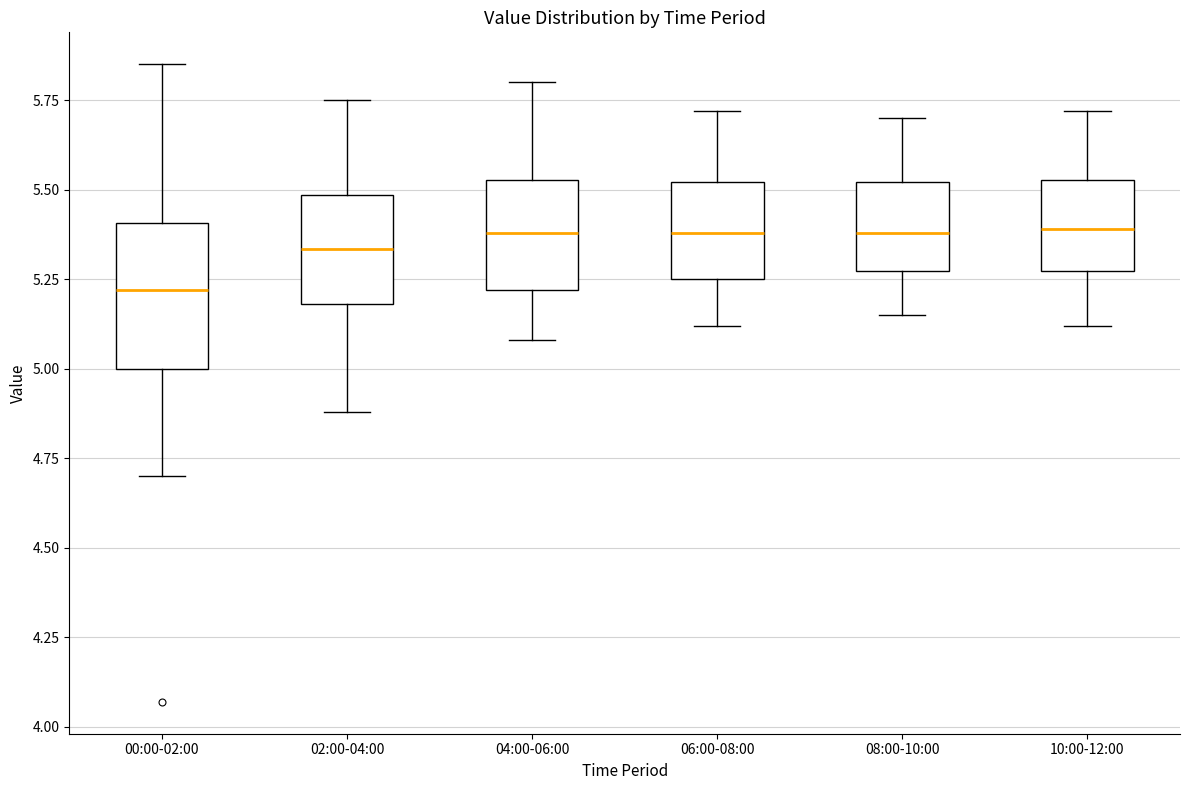

Which box's median line is the lowest?

00:00-02:00